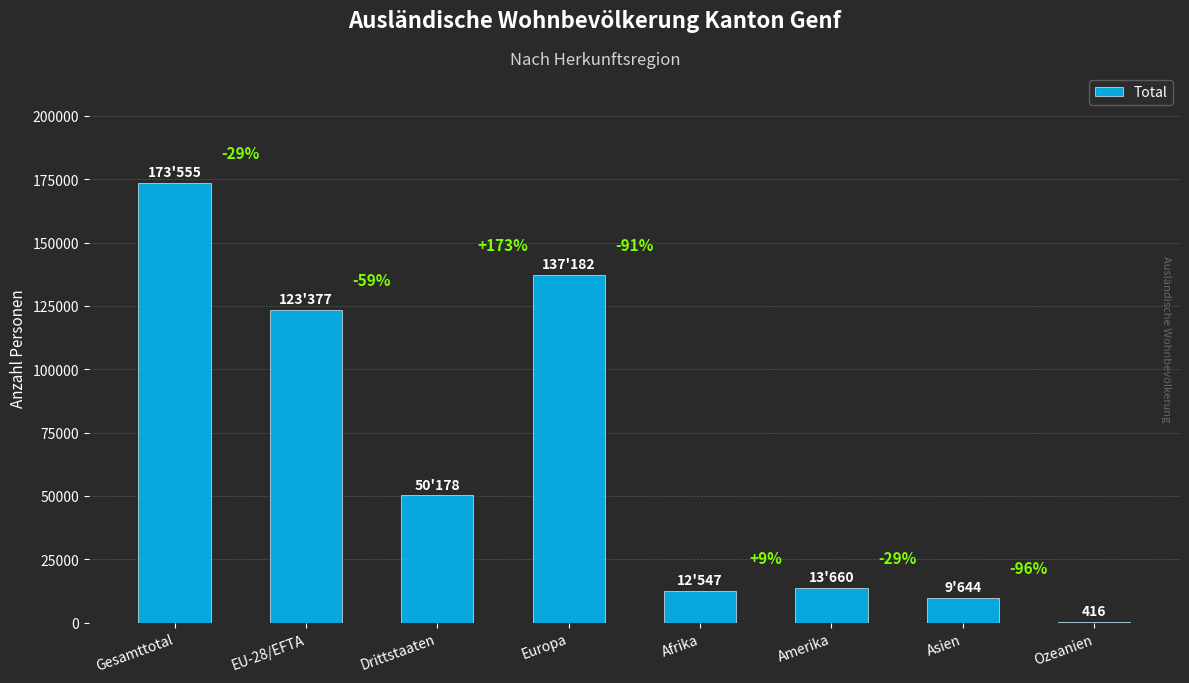

Are the bars horizontal?

No